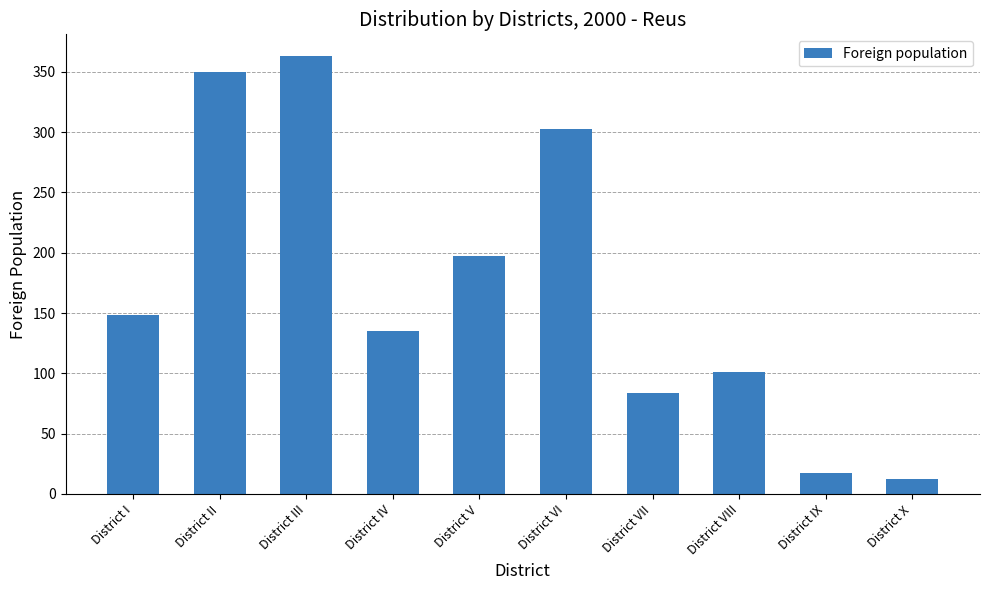

What is the ratio of the value at District IV to the value at District X?

11.2